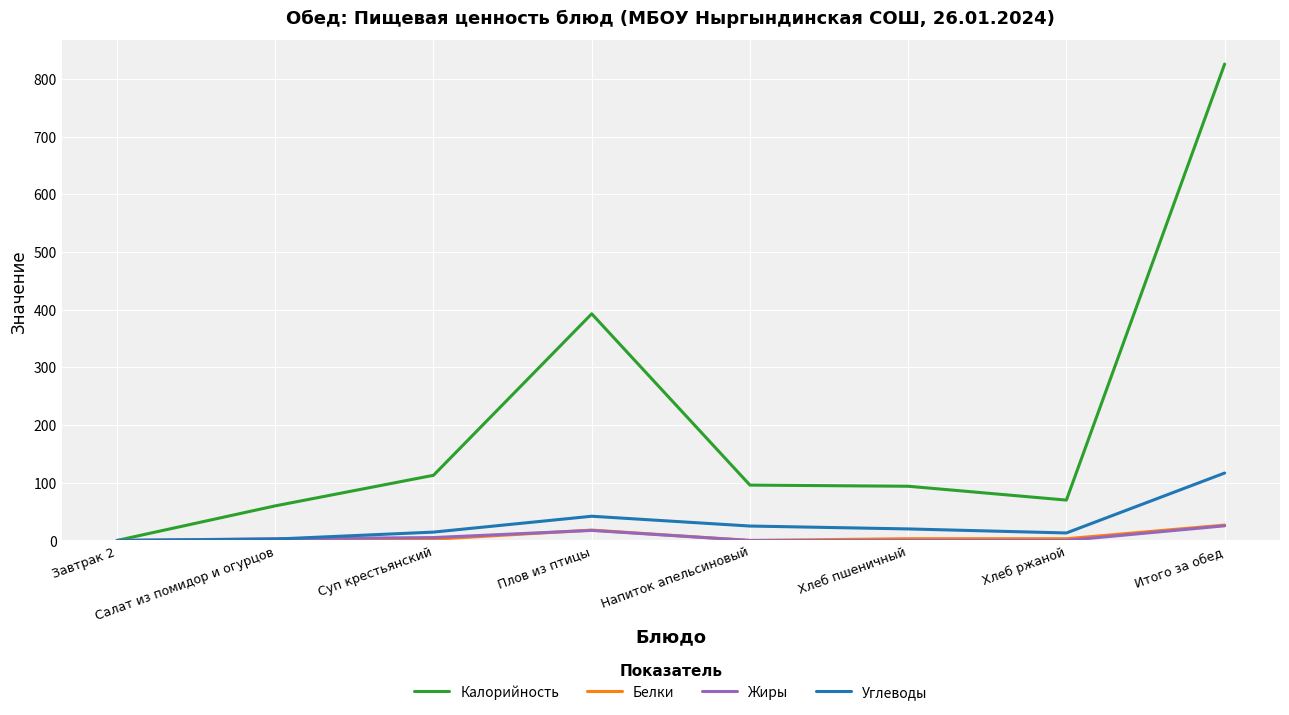

Which series has the widest spread of values?

Калорийность